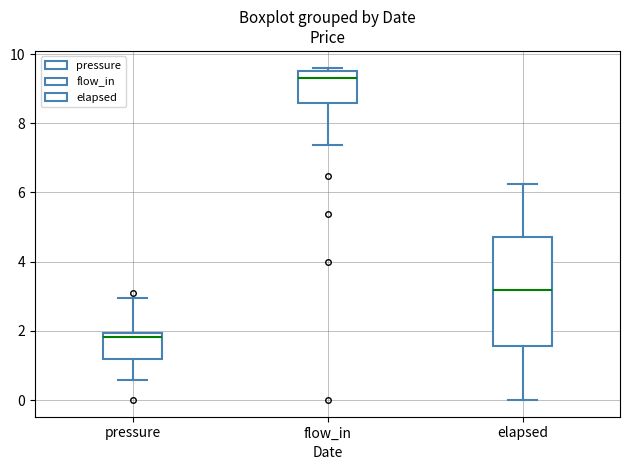

Which box is the tallest, from its lower edge to its upper edge?

elapsed